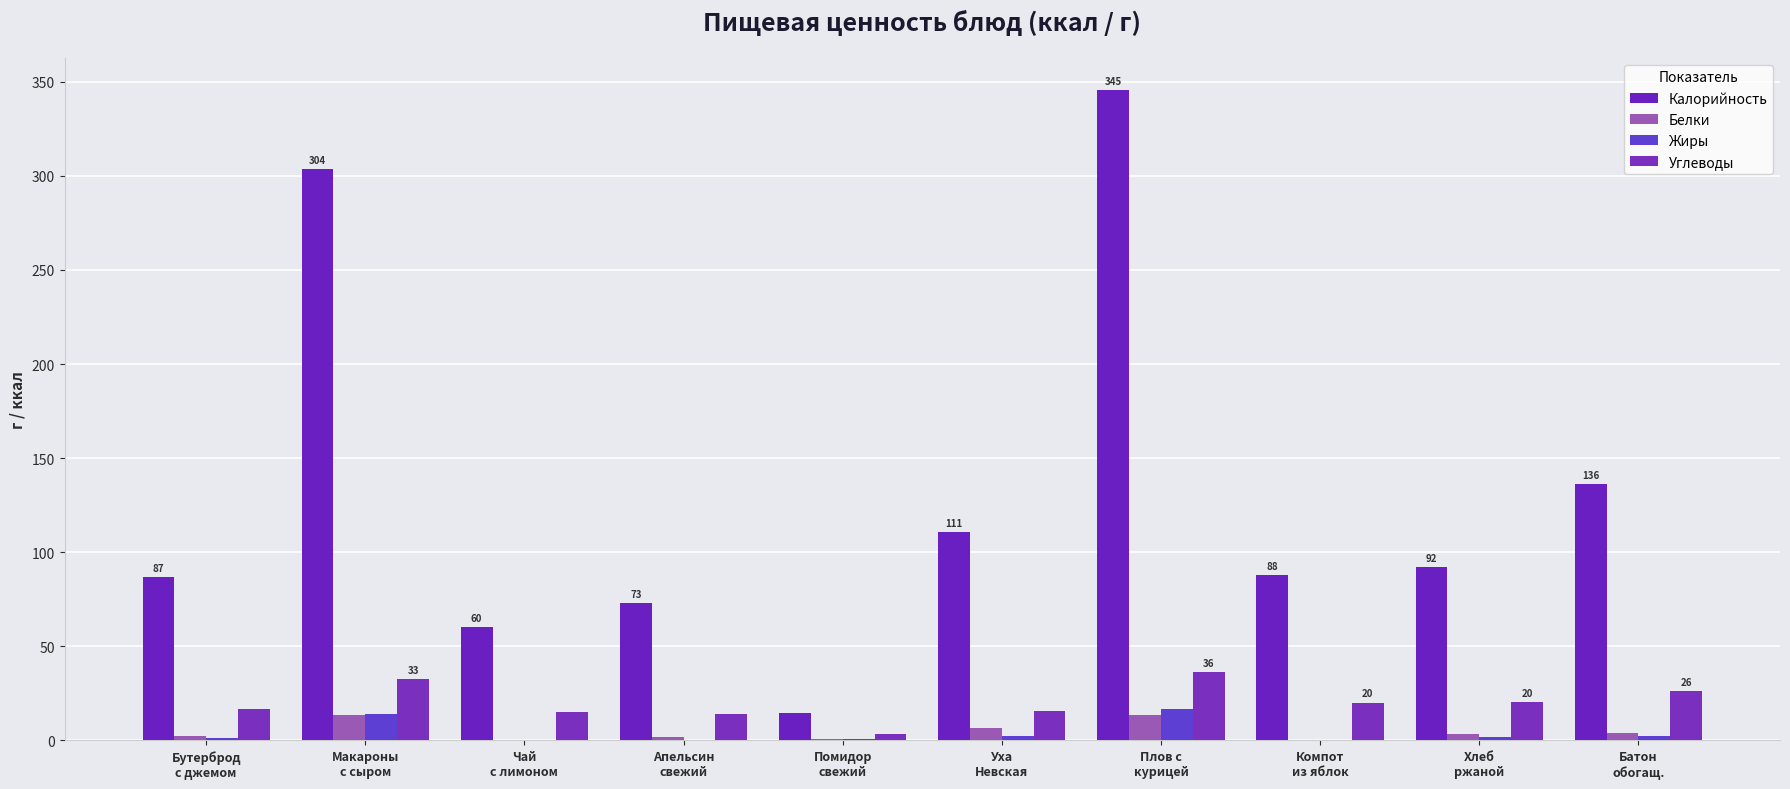

What is the minimum value for Жиры?

0.1